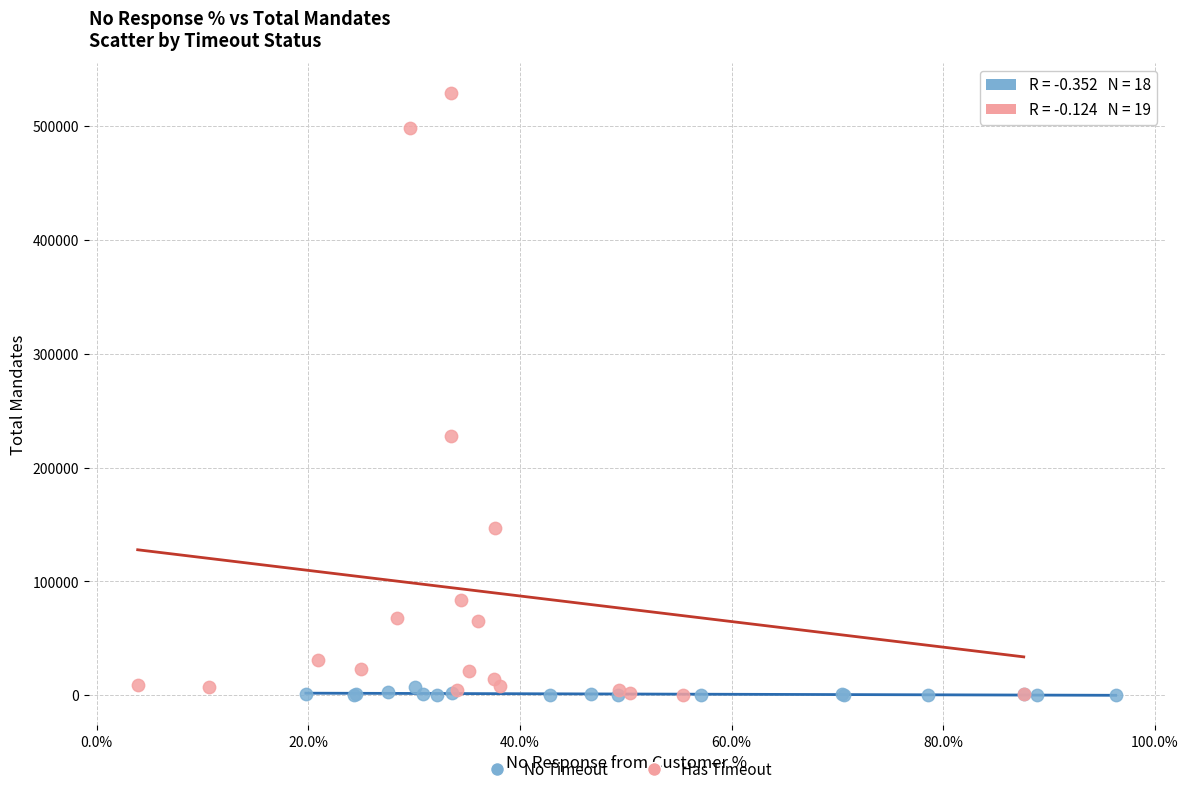

What are all the series names shown in the legend?

No Timeout, Has Timeout